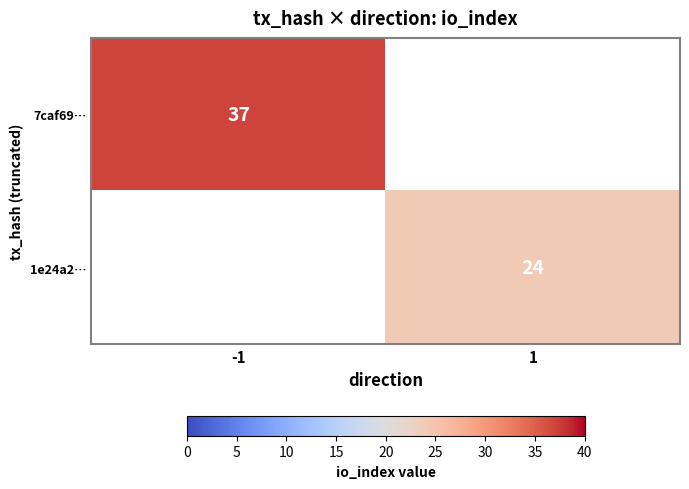

Is it true that 1e24a2… equals 12 at 1?

False